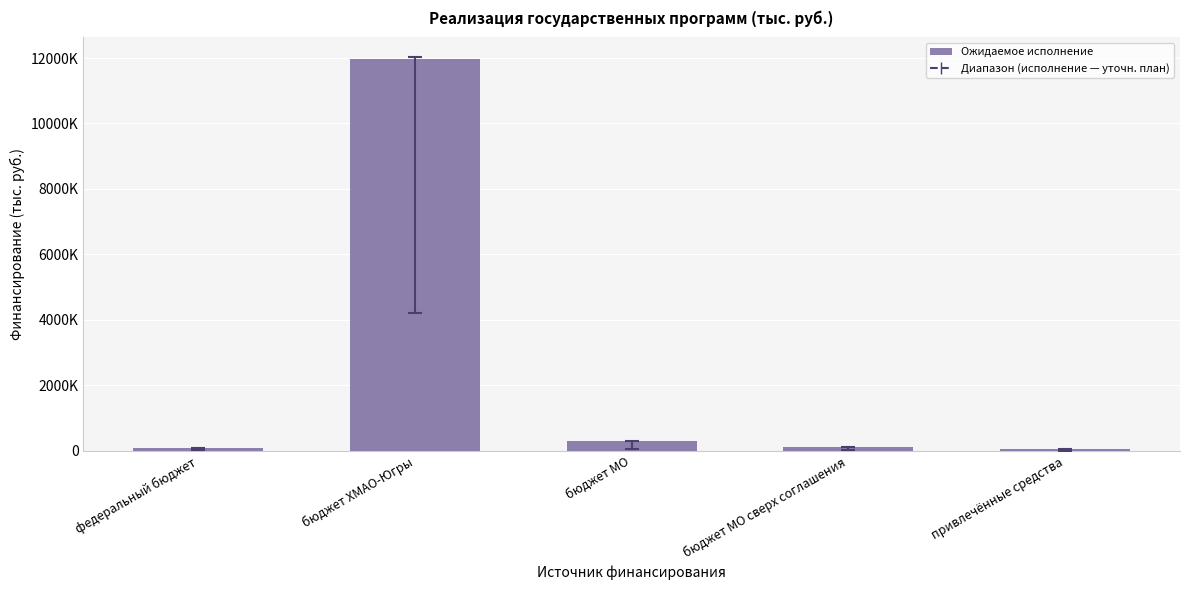

Count the number of data series in this chart.

1